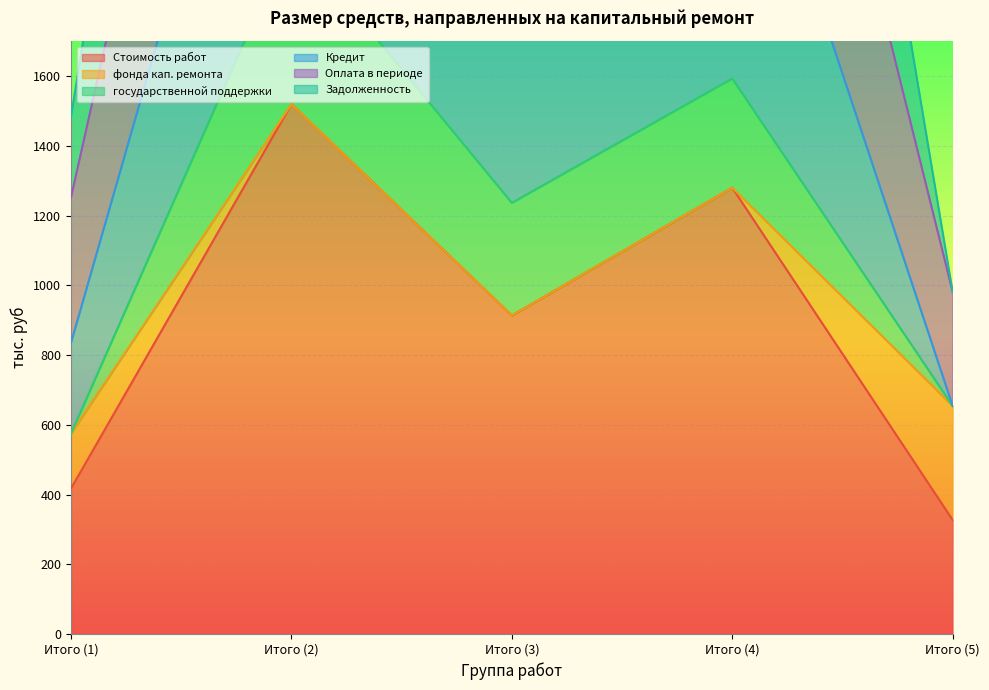

What is the label of the 3rd point from the right?

Итого (3)